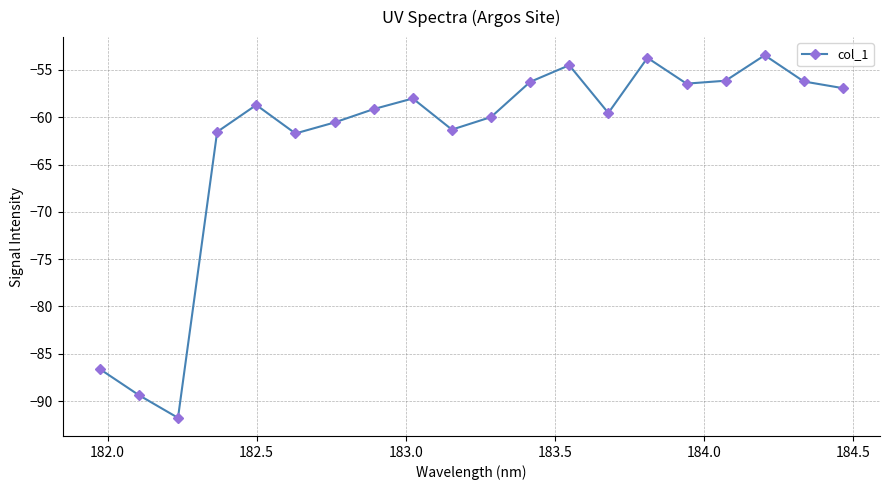

What is the value of the 13th point from the left?

-54.5